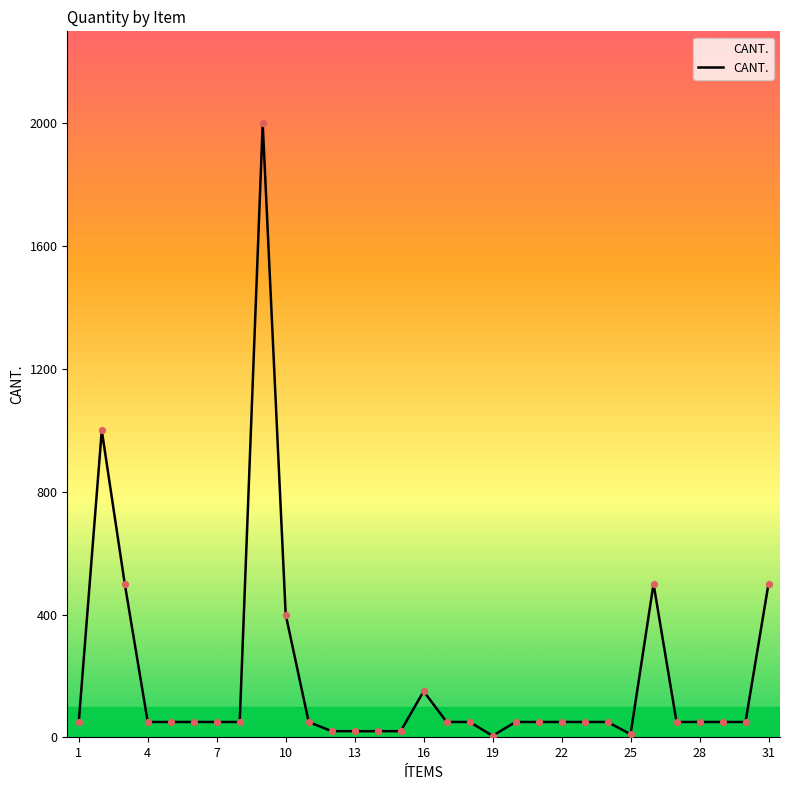

What is the maximum value shown in the chart?

2000